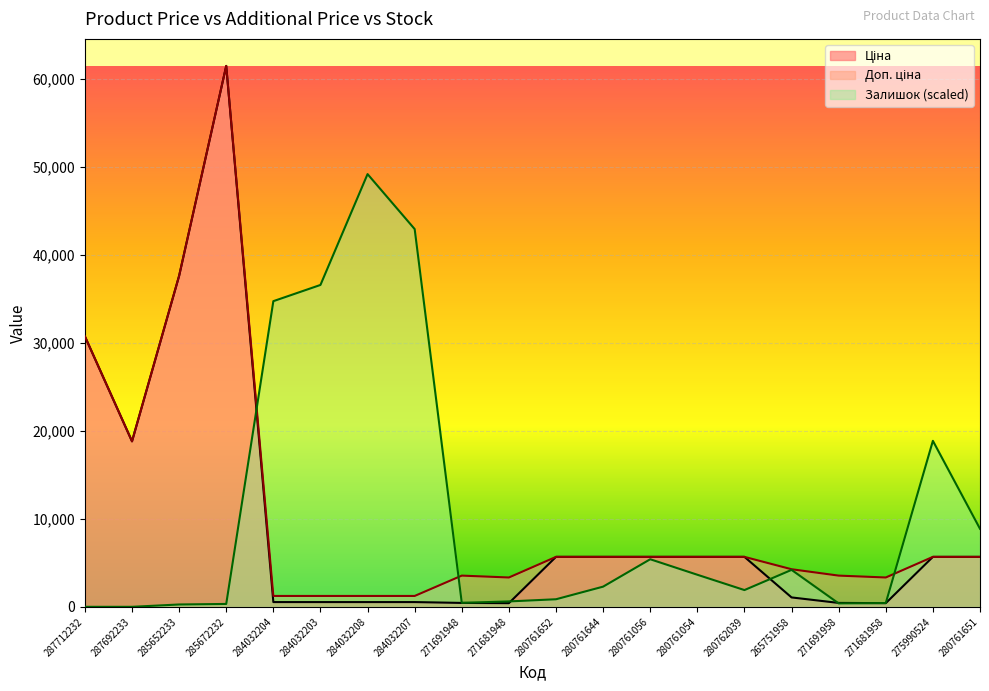

What is the label of the 3rd point from the left?

285652233